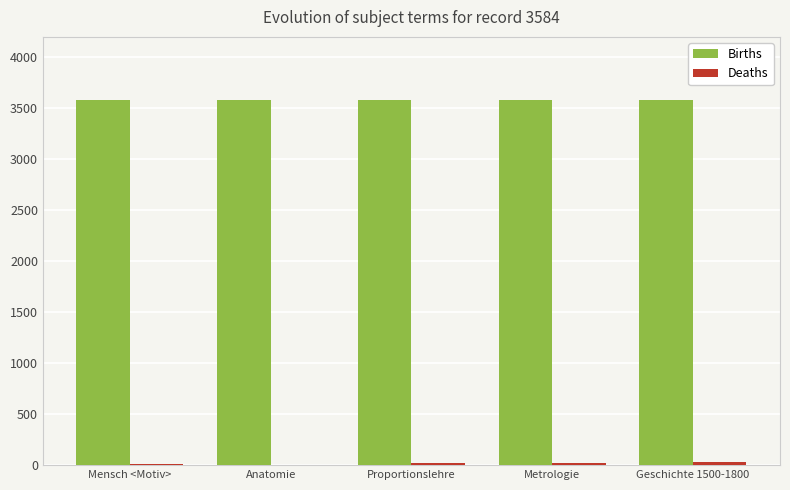

What is the greatest value displayed?

3584